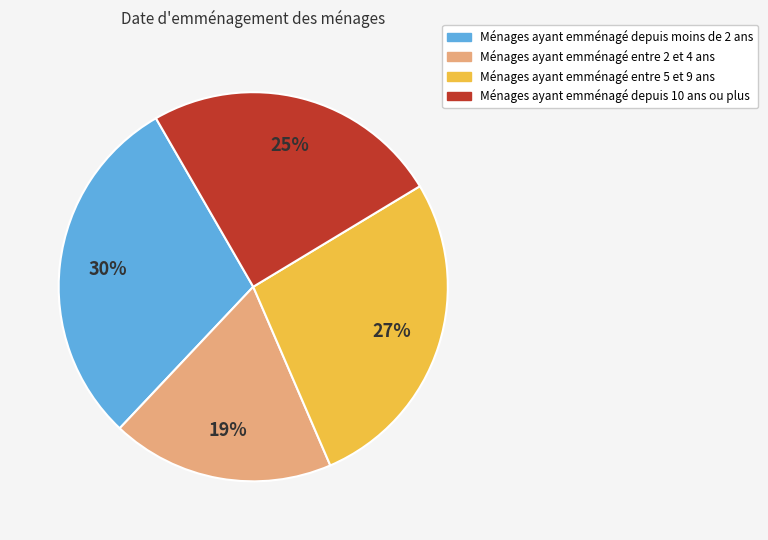

Count the number of slices in the pie.

4